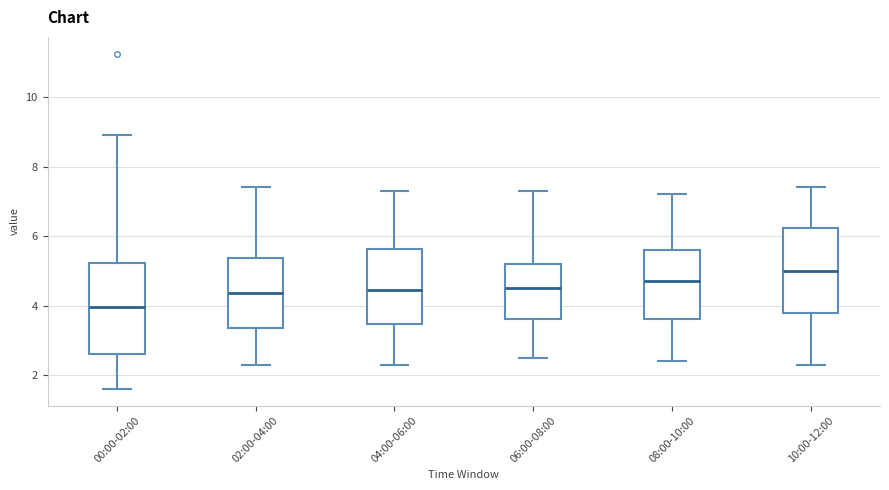

Which box's median line is the highest?

10:00-12:00